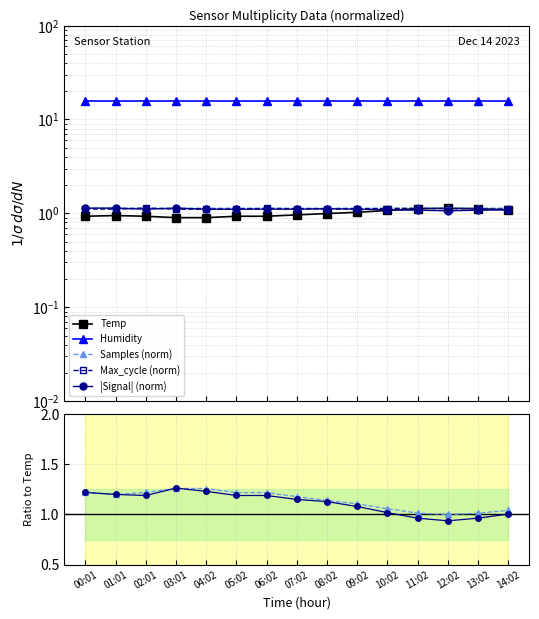

How many interior local peaks does the Temp series have?

2